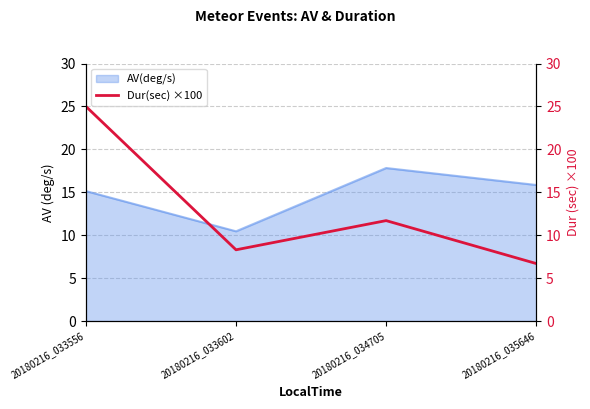

List the labels in order of value, smallest first.

20180216_035646, 20180216_033602, 20180216_034705, 20180216_033556